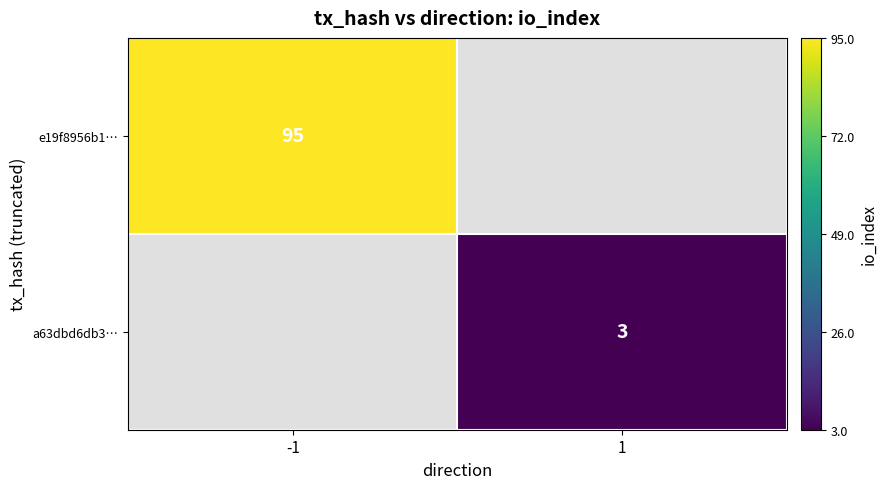

The e19f8956b1… series shows 95 at -1. True or false?

True